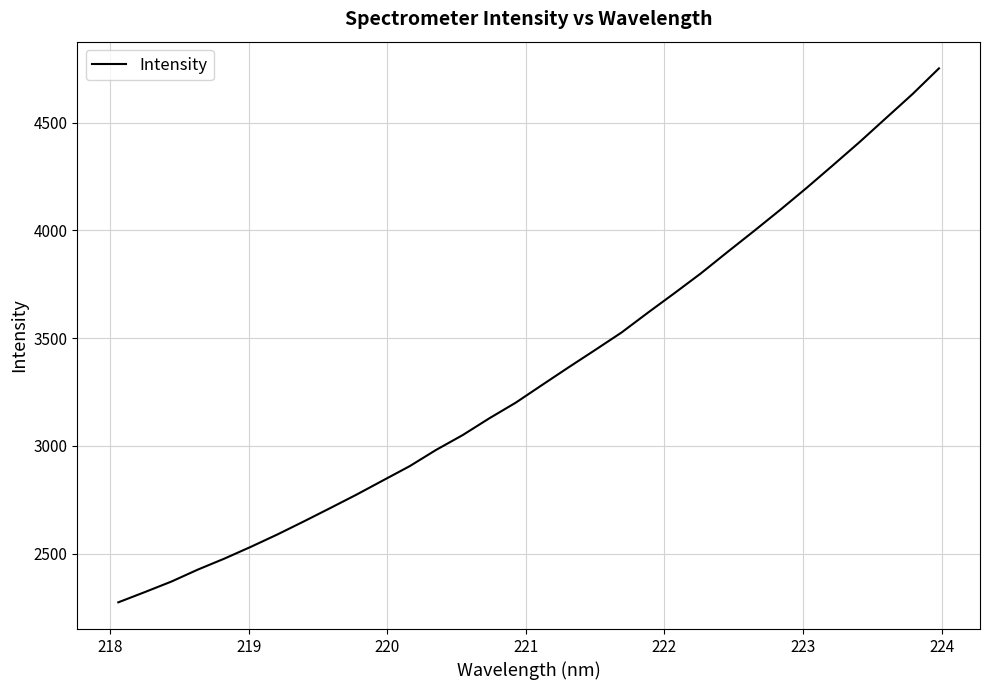

What is the maximum value shown in the chart?

4751.6